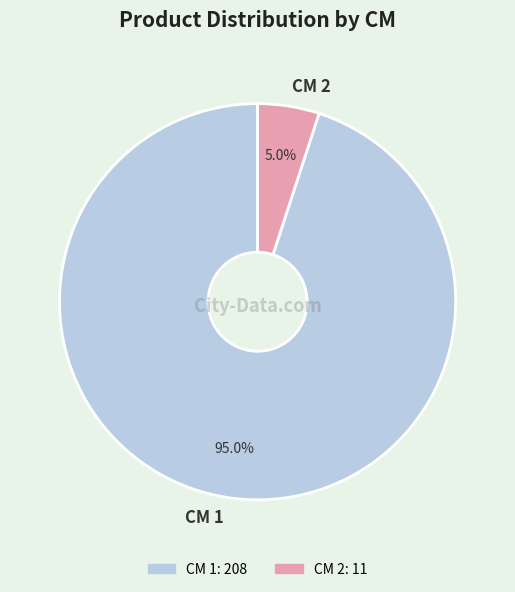

What is the majority slice?

CM 1